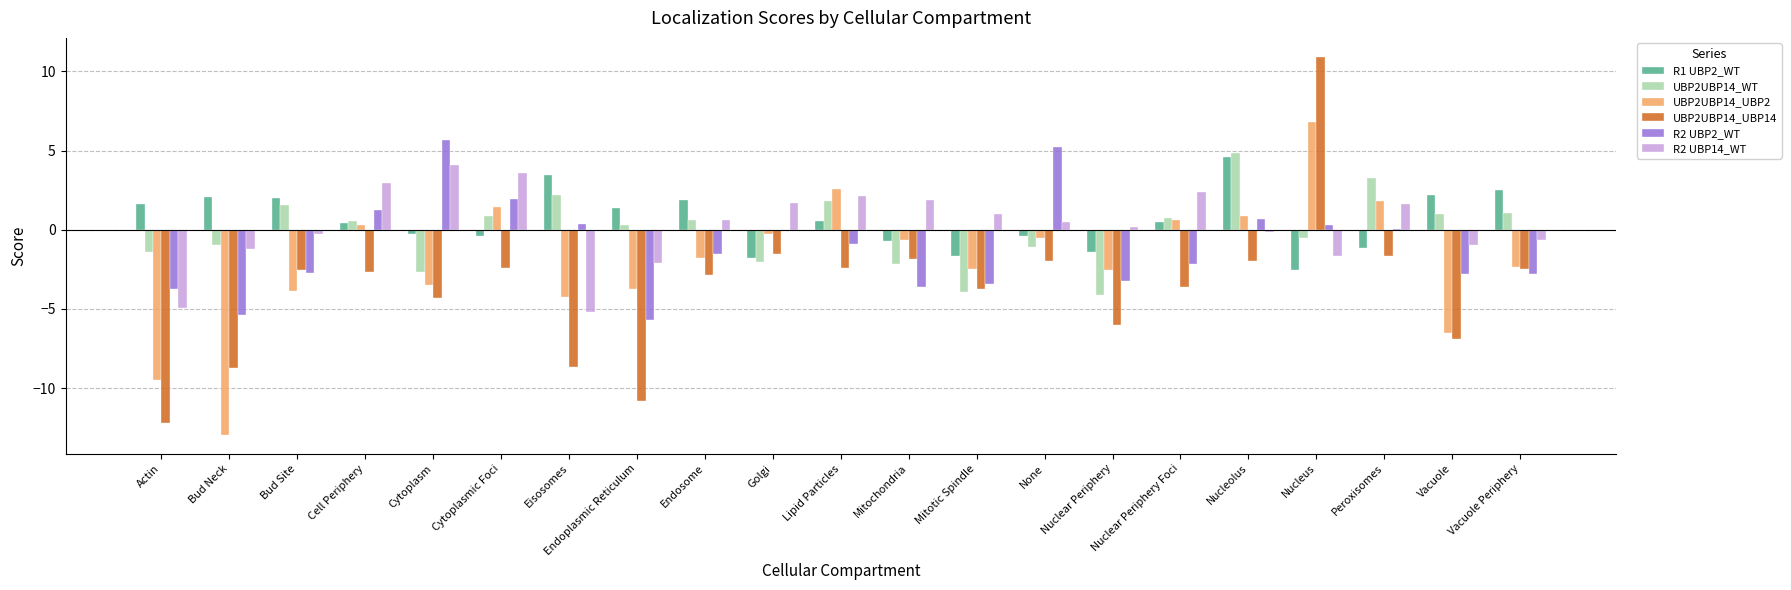

The UBP2UBP14_WT series shows -0.9 at Bud Neck. True or false?

True